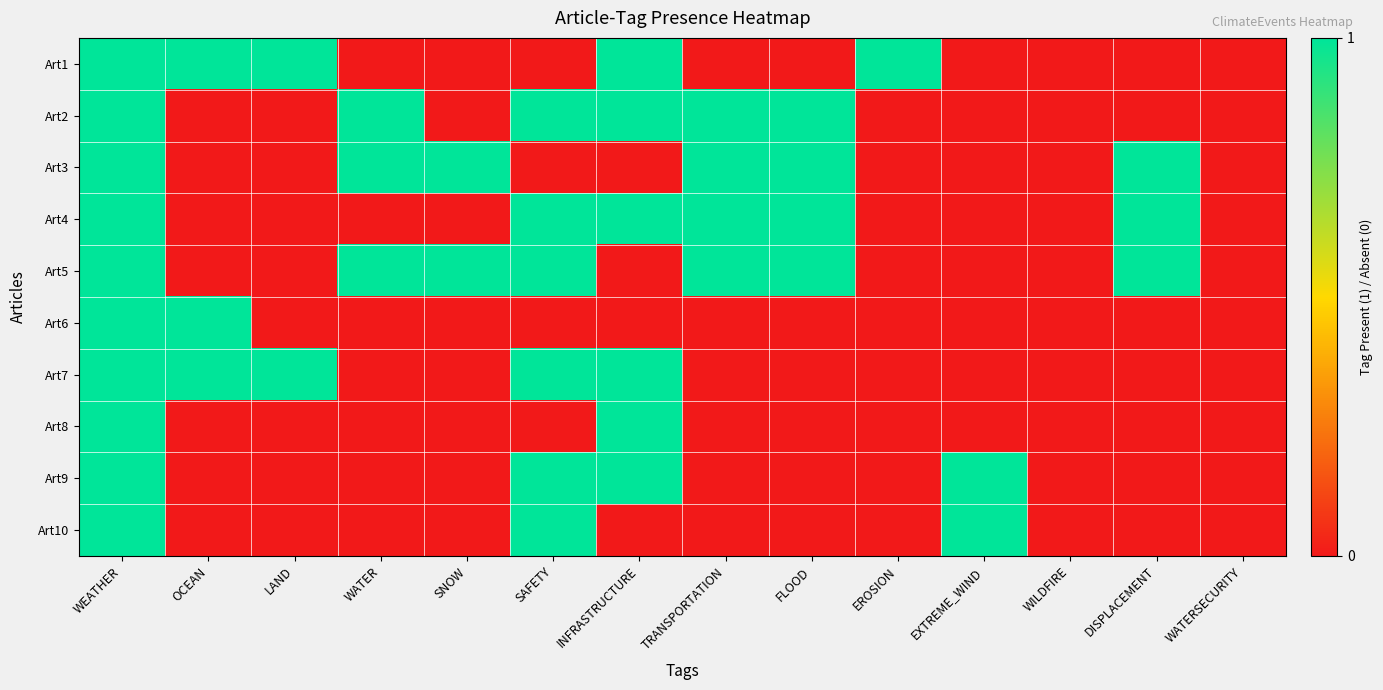

Reading left to right, list all the values displayed in this chart.

Art1: WEATHER=1	OCEAN=1	LAND=1	WATER=0	SNOW=0	SAFETY=0	INFRASTRUCTURE=1	TRANSPORTATION=0	FLOOD=0	EROSION=1	EXTREME_WIND=0	WILDFIRE=0	DISPLACEMENT=0	WATERSECURITY=0
Art2: WEATHER=1	OCEAN=0	LAND=0	WATER=1	SNOW=0	SAFETY=1	INFRASTRUCTURE=1	TRANSPORTATION=1	FLOOD=1	EROSION=0	EXTREME_WIND=0	WILDFIRE=0	DISPLACEMENT=0	WATERSECURITY=0
Art3: WEATHER=1	OCEAN=0	LAND=0	WATER=1	SNOW=1	SAFETY=0	INFRASTRUCTURE=0	TRANSPORTATION=1	FLOOD=1	EROSION=0	EXTREME_WIND=0	WILDFIRE=0	DISPLACEMENT=1	WATERSECURITY=0
Art4: WEATHER=1	OCEAN=0	LAND=0	WATER=0	SNOW=0	SAFETY=1	INFRASTRUCTURE=1	TRANSPORTATION=1	FLOOD=1	EROSION=0	EXTREME_WIND=0	WILDFIRE=0	DISPLACEMENT=1	WATERSECURITY=0
Art5: WEATHER=1	OCEAN=0	LAND=0	WATER=1	SNOW=1	SAFETY=1	INFRASTRUCTURE=0	TRANSPORTATION=1	FLOOD=1	EROSION=0	EXTREME_WIND=0	WILDFIRE=0	DISPLACEMENT=1	WATERSECURITY=0
Art6: WEATHER=1	OCEAN=1	LAND=0	WATER=0	SNOW=0	SAFETY=0	INFRASTRUCTURE=0	TRANSPORTATION=0	FLOOD=0	EROSION=0	EXTREME_WIND=0	WILDFIRE=0	DISPLACEMENT=0	WATERSECURITY=0
Art7: WEATHER=1	OCEAN=1	LAND=1	WATER=0	SNOW=0	SAFETY=1	INFRASTRUCTURE=1	TRANSPORTATION=0	FLOOD=0	EROSION=0	EXTREME_WIND=0	WILDFIRE=0	DISPLACEMENT=0	WATERSECURITY=0
Art8: WEATHER=1	OCEAN=0	LAND=0	WATER=0	SNOW=0	SAFETY=0	INFRASTRUCTURE=1	TRANSPORTATION=0	FLOOD=0	EROSION=0	EXTREME_WIND=0	WILDFIRE=0	DISPLACEMENT=0	WATERSECURITY=0
Art9: WEATHER=1	OCEAN=0	LAND=0	WATER=0	SNOW=0	SAFETY=1	INFRASTRUCTURE=1	TRANSPORTATION=0	FLOOD=0	EROSION=0	EXTREME_WIND=1	WILDFIRE=0	DISPLACEMENT=0	WATERSECURITY=0
Art10: WEATHER=1	OCEAN=0	LAND=0	WATER=0	SNOW=0	SAFETY=1	INFRASTRUCTURE=0	TRANSPORTATION=0	FLOOD=0	EROSION=0	EXTREME_WIND=1	WILDFIRE=0	DISPLACEMENT=0	WATERSECURITY=0